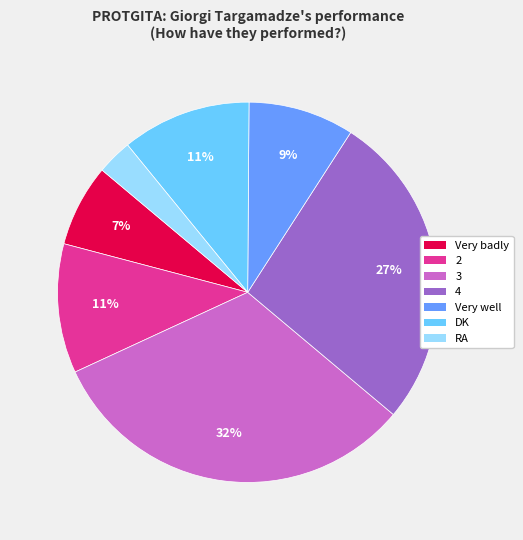

How many slices are in this pie chart?

7